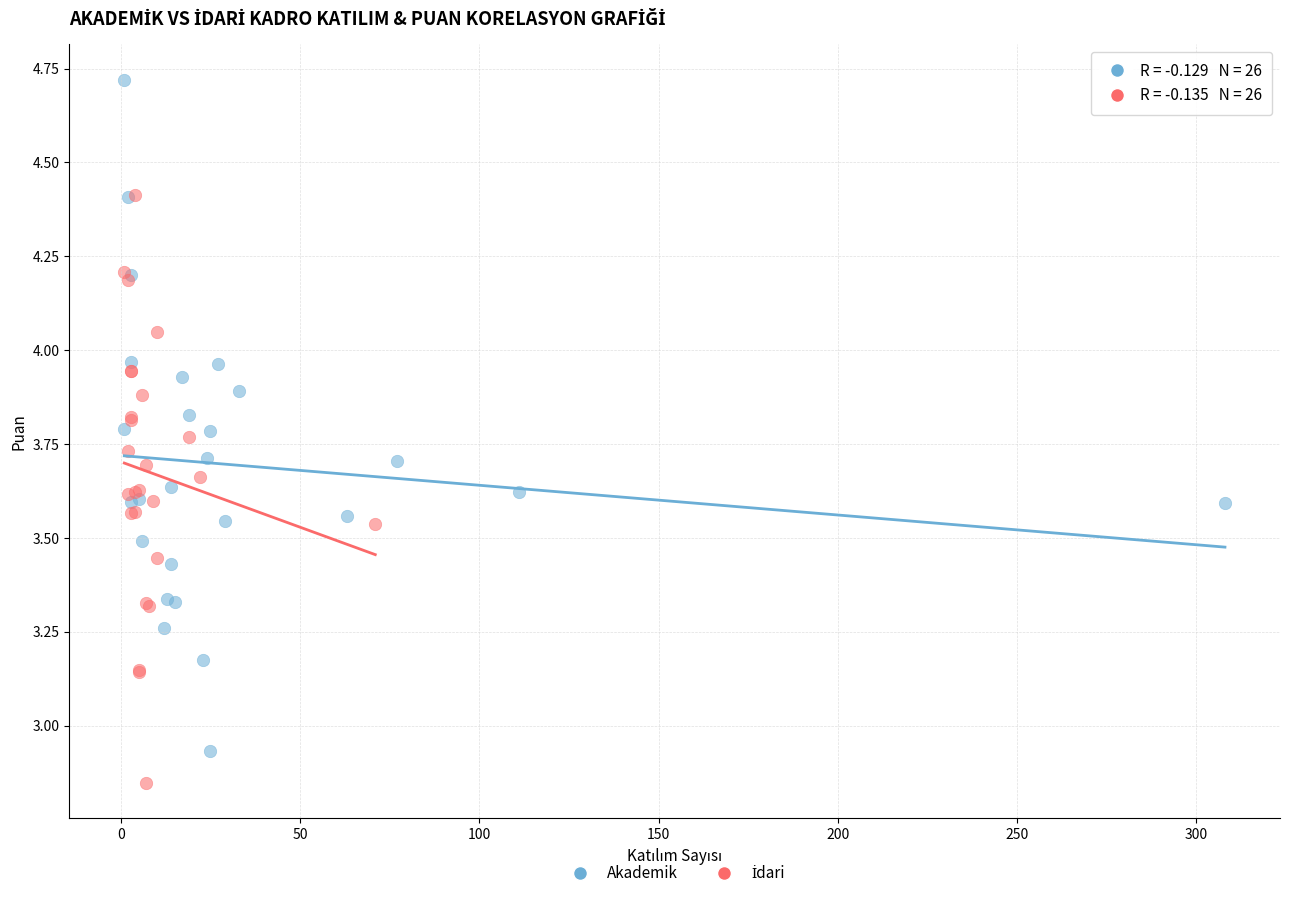

Which series reaches the maximum Y coordinate?

Akademik